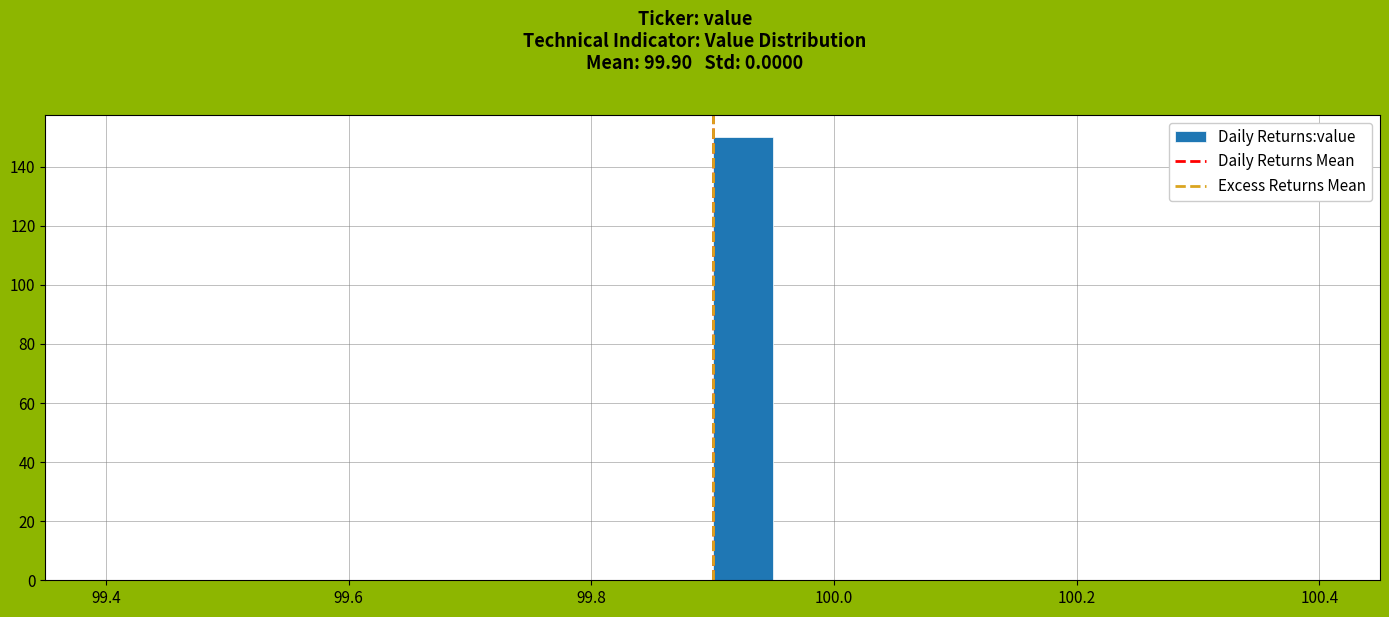

Read against the x-axis, roughly where is the centre of the tallest bar?

99.92